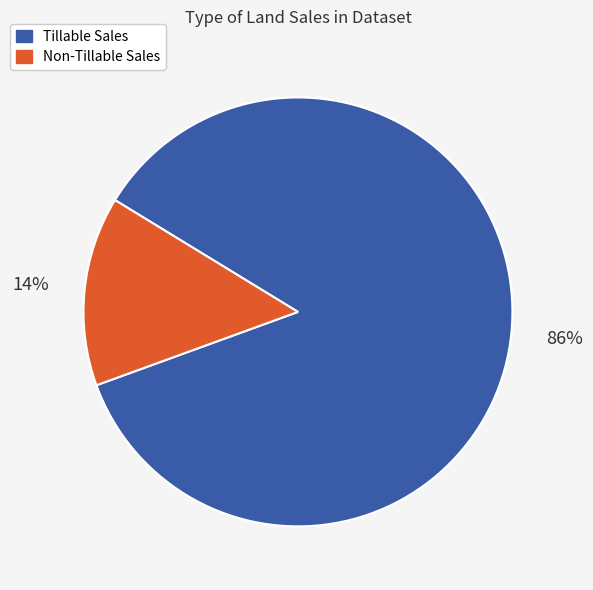

To the nearest percent, what percentage of the pie is Tillable Sales?

86%